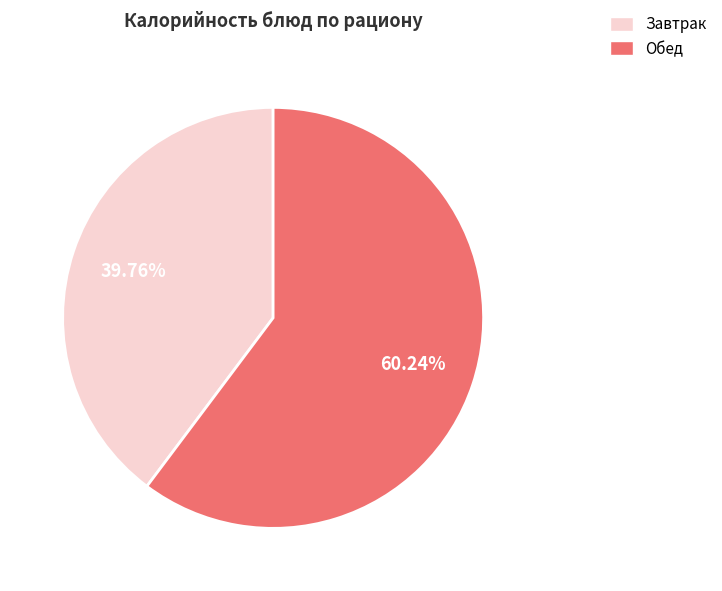

Is there any slice that represents more than half of the pie?

Yes